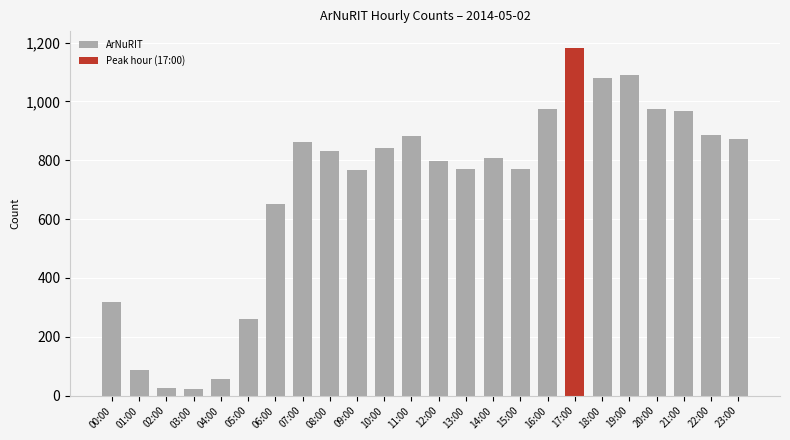

At which label does the data first exceed 808?

07:00